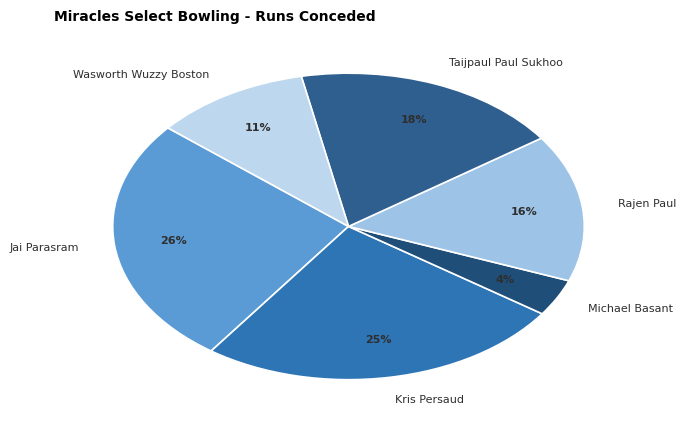

Is it true that Rajen Paul is 21% of the pie?

False